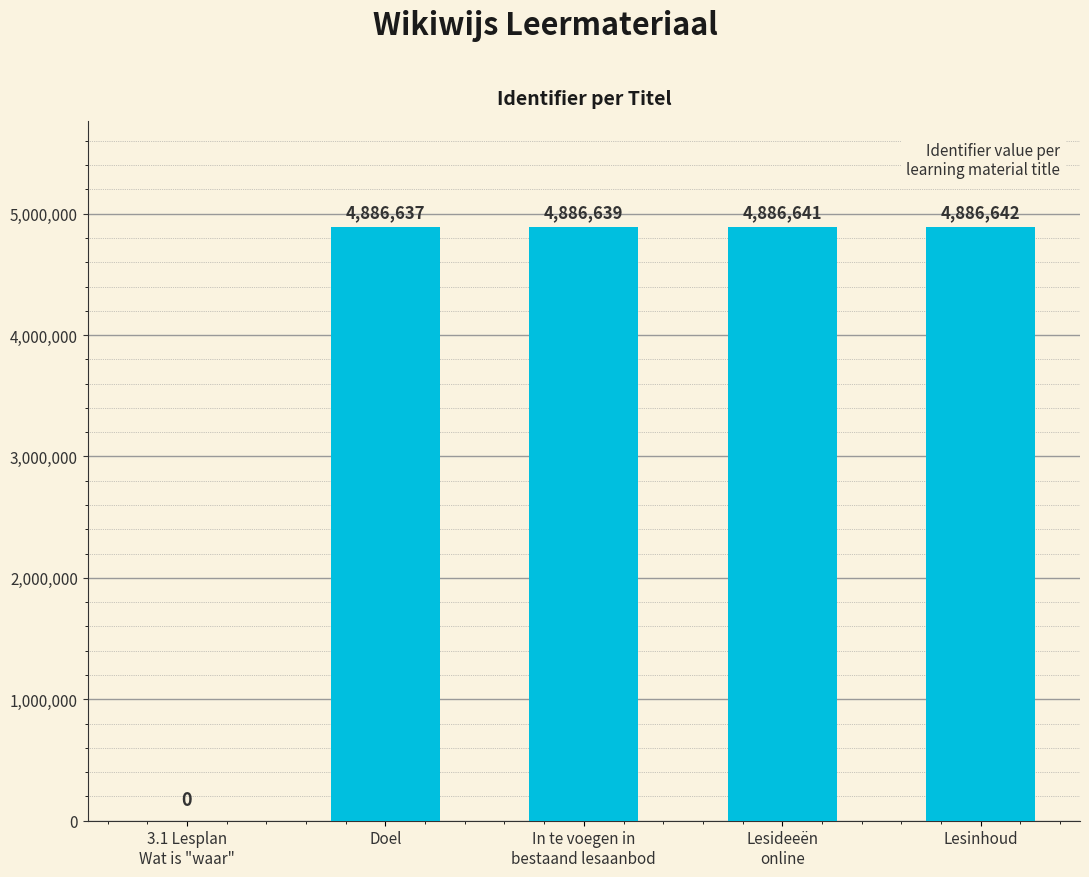

What is the maximum value shown in the chart?

4886642